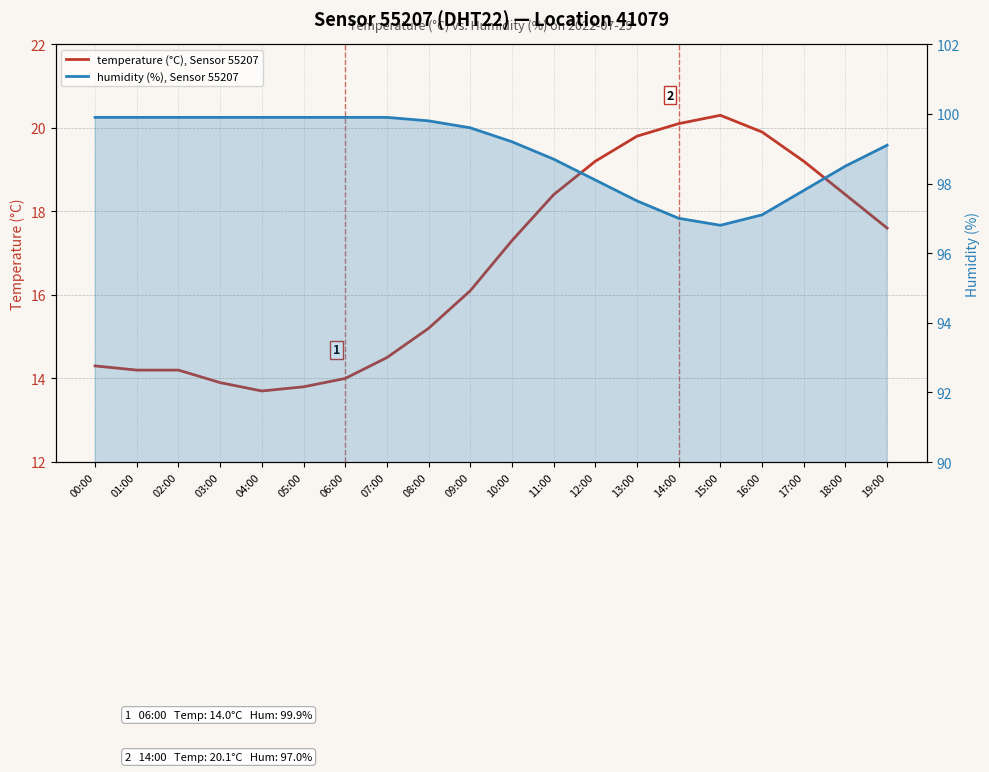

Where is temperature (°C), Sensor 55207 nearest to the value 17?

10:00